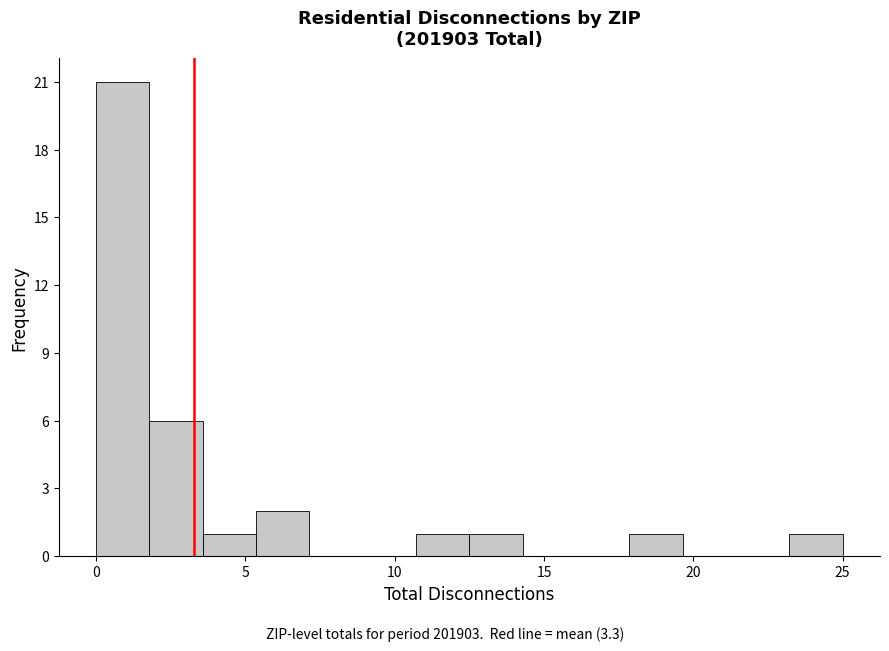

Read against the x-axis, roughly where is the centre of the tallest bar?

1.0